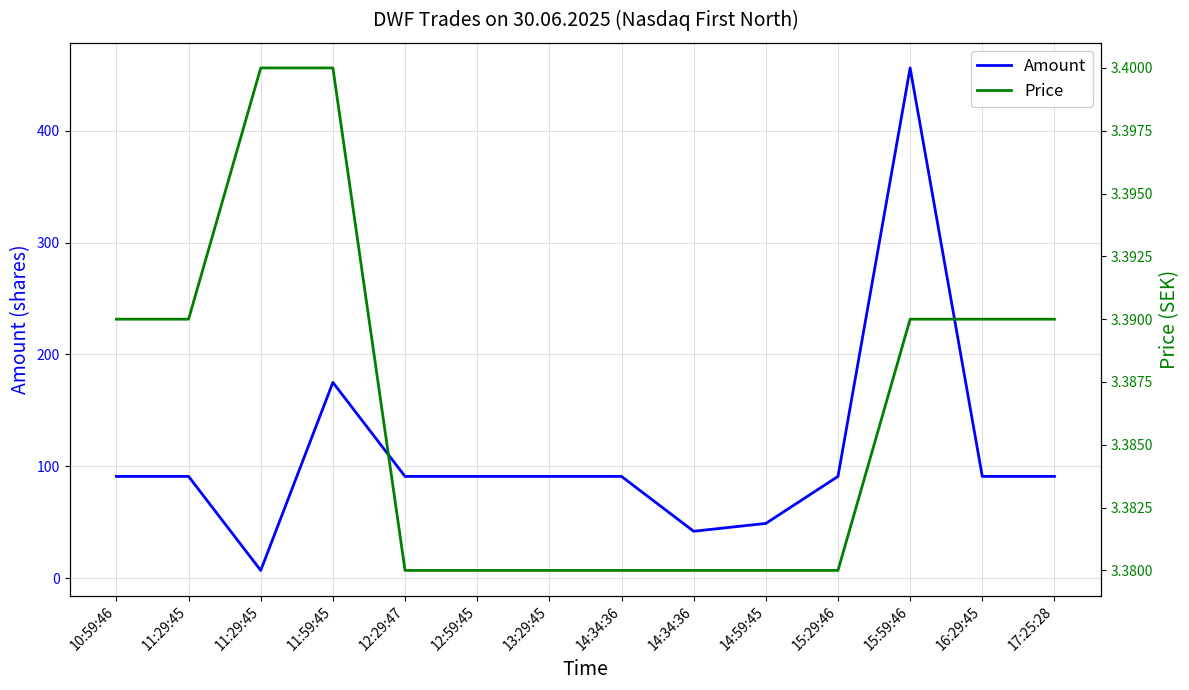

At which category is the sum across all series the highest?

15:59:46